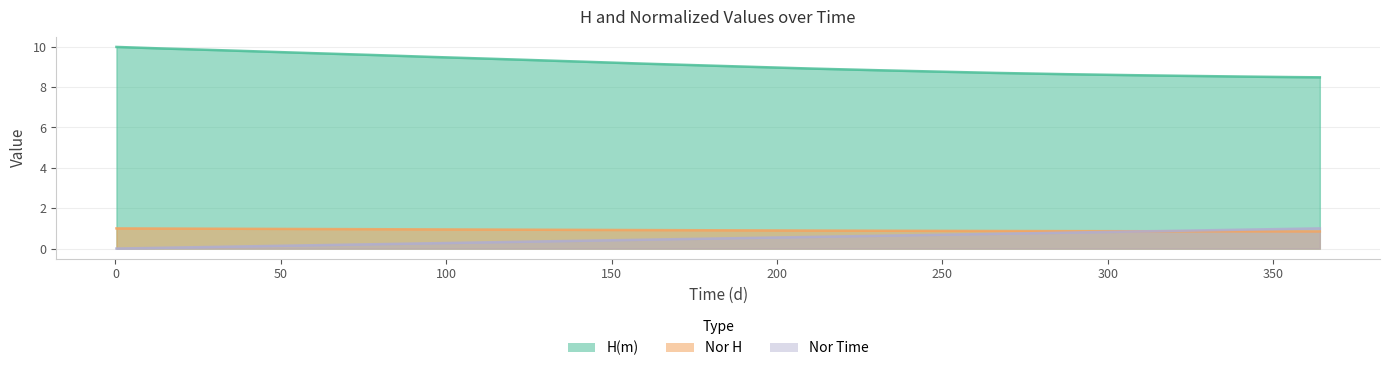

What is the difference between the highest and lowest values at 322.63266?

7.7